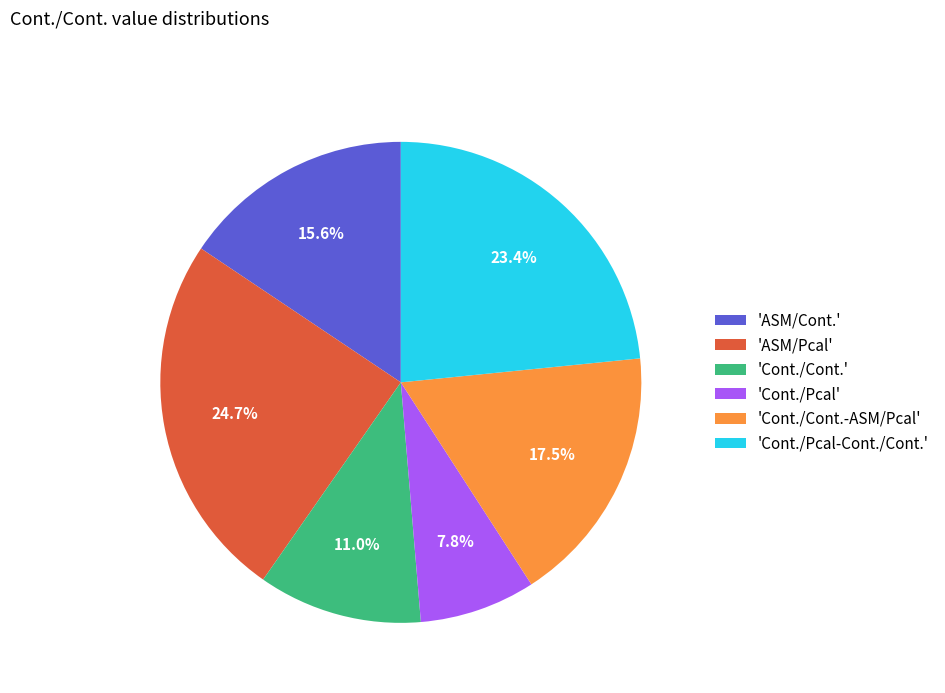

What is the largest slice in the pie chart?

'ASM/Pcal'